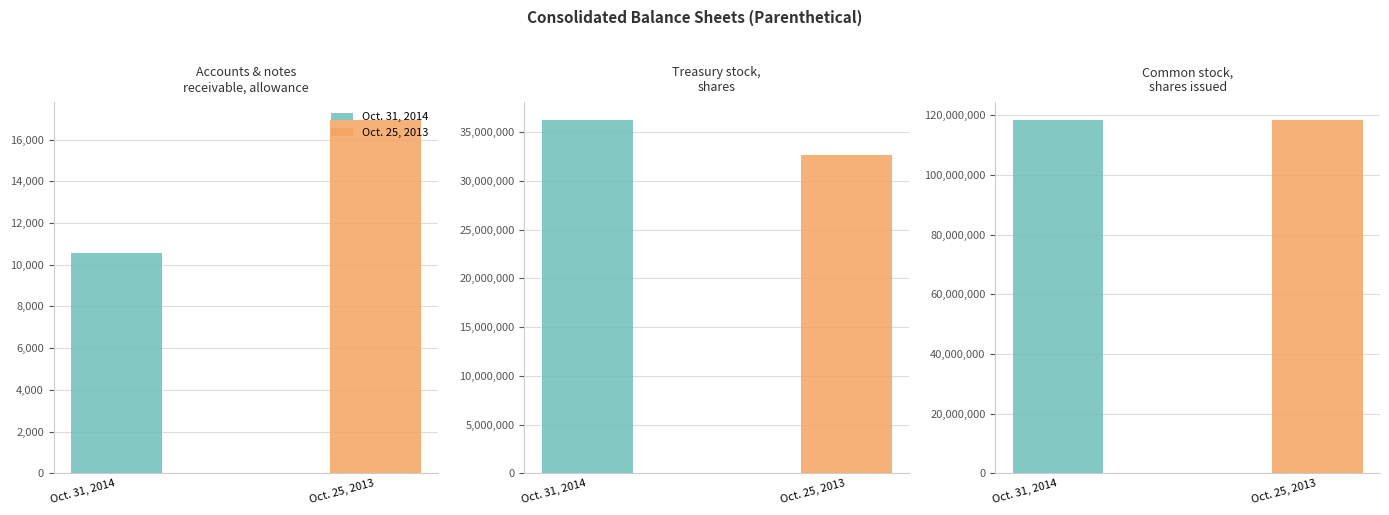

How many data points in Oct. 25, 2013 are less than 32648667?

1